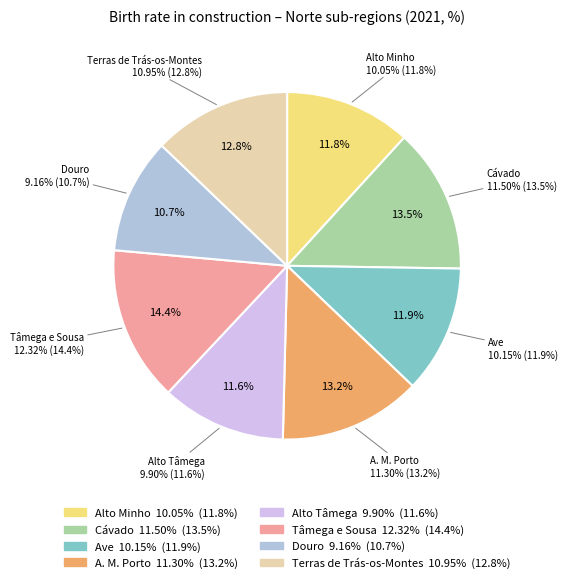

How many segments does this pie chart have?

8